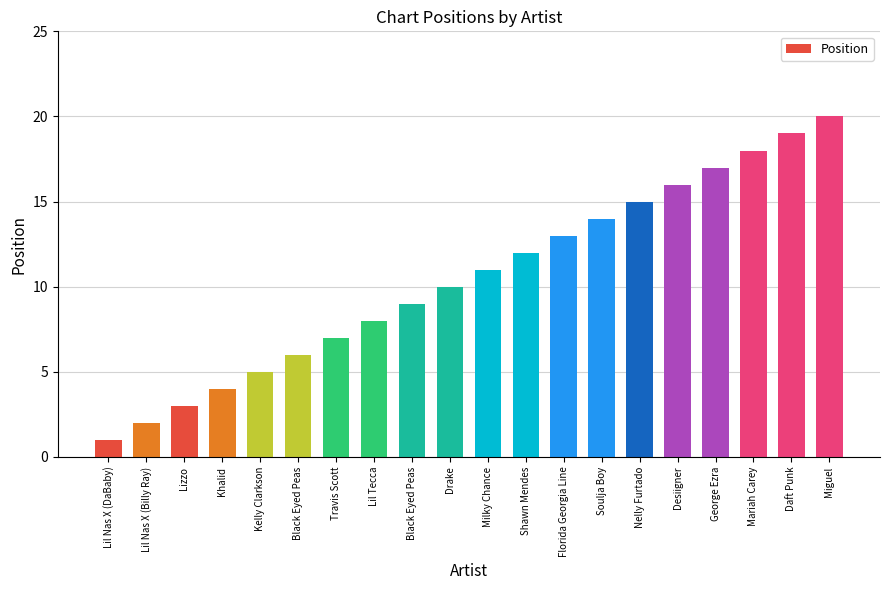

How many values are below 11?

10